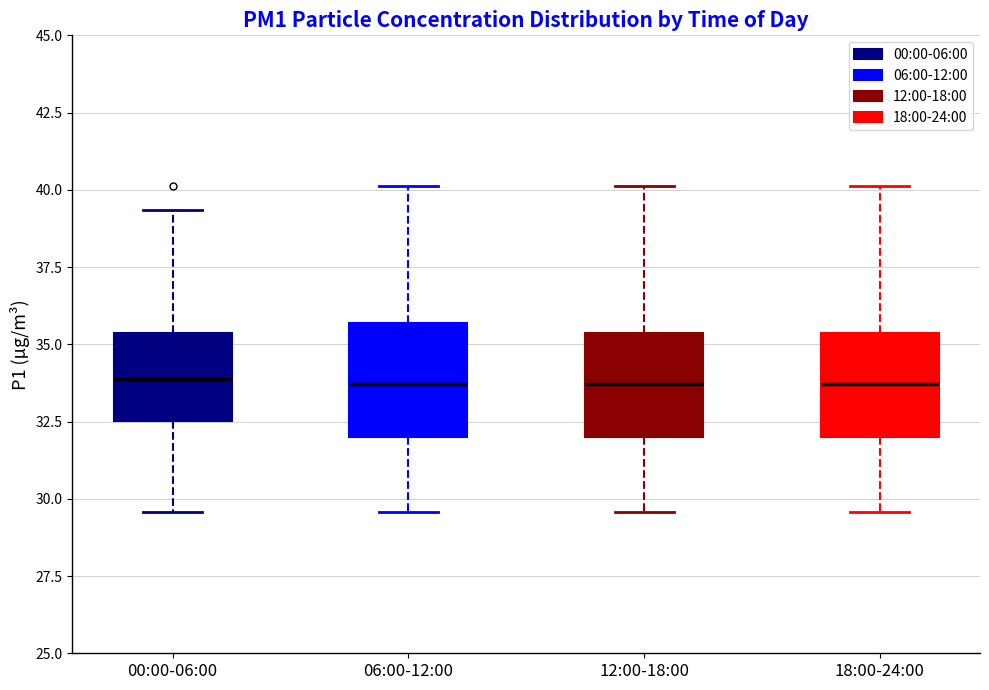

Where does the lower whisker of the box for 06:00-12:00 end on the y-axis? The values are not printed on the chart, so give them approximately, as read against the axis.

29.5